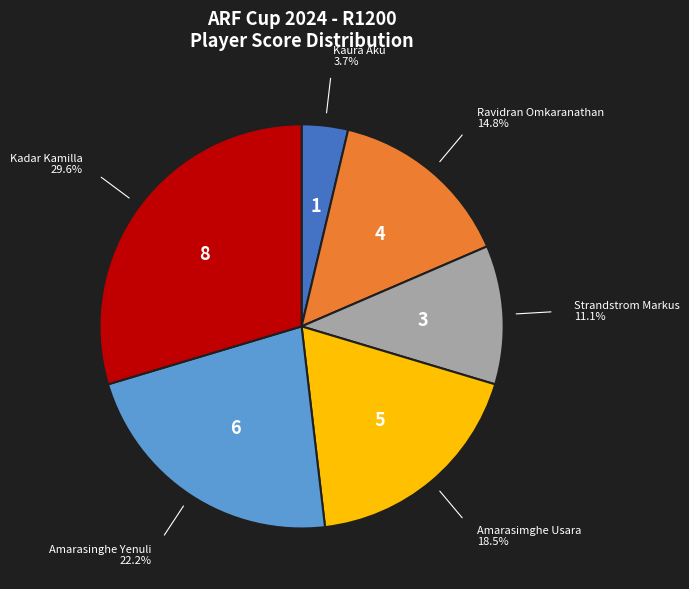

Does Amarasimghe Usara account for over 50% of the chart?

No